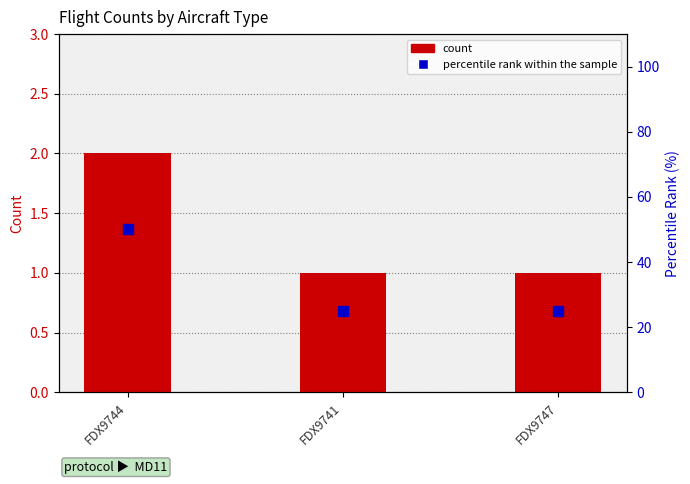

The percentile rank within the sample series shows 34 at FDX9741. True or false?

False